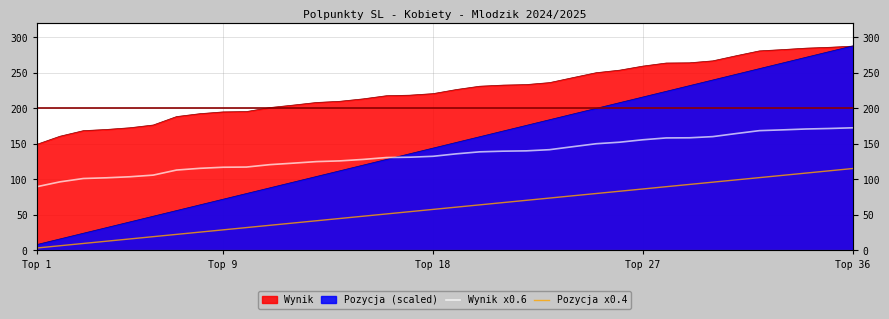

True or false: Wynik x0.6 has more than 2 interior local peaks.

False